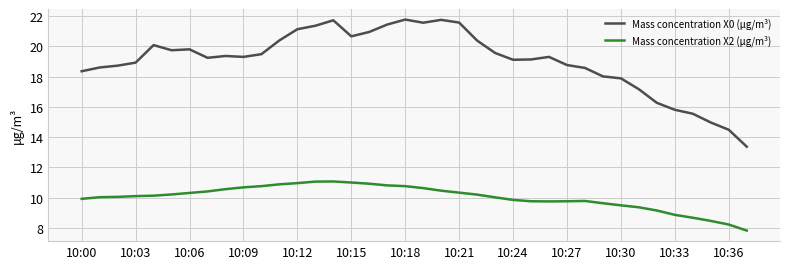

True or false: Mass concentration X2 (μg/m³) and Mass concentration X0 (μg/m³) cross at least once.

False